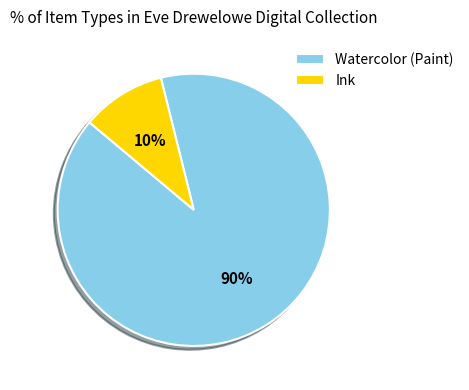

Between Ink and Watercolor (Paint), which is larger?

Watercolor (Paint)